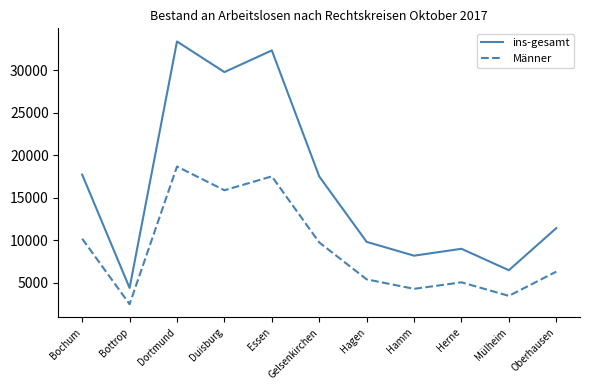

What are all the series names shown in the legend?

ins-gesamt, Männer